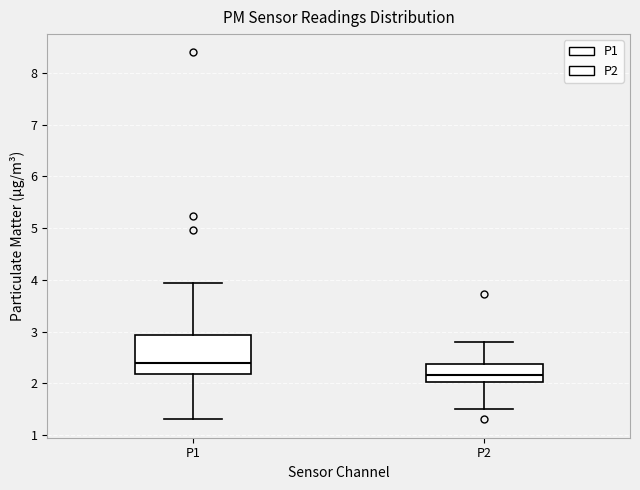

Comparing the boxes themselves (not the whiskers), which one is the tallest?

P1